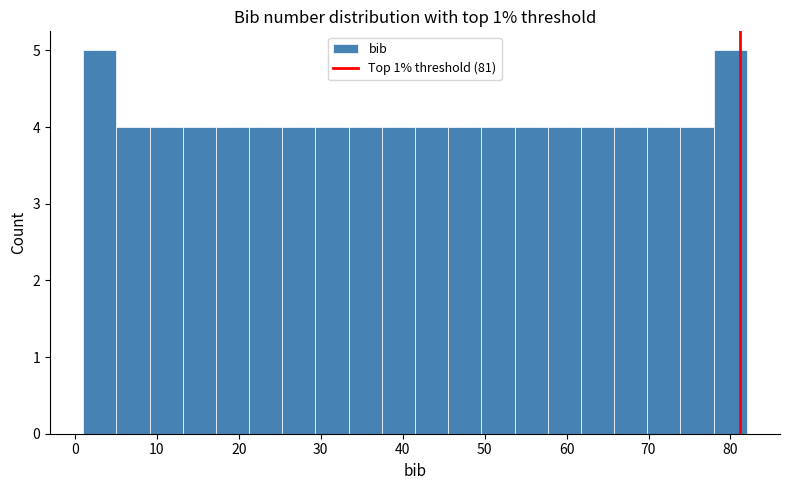

How tall is the bar that spans 33 to 37 on the x-axis? Neither the bar edges nor the heights are printed on the chart, so give them approximately, as read against the axes.

4